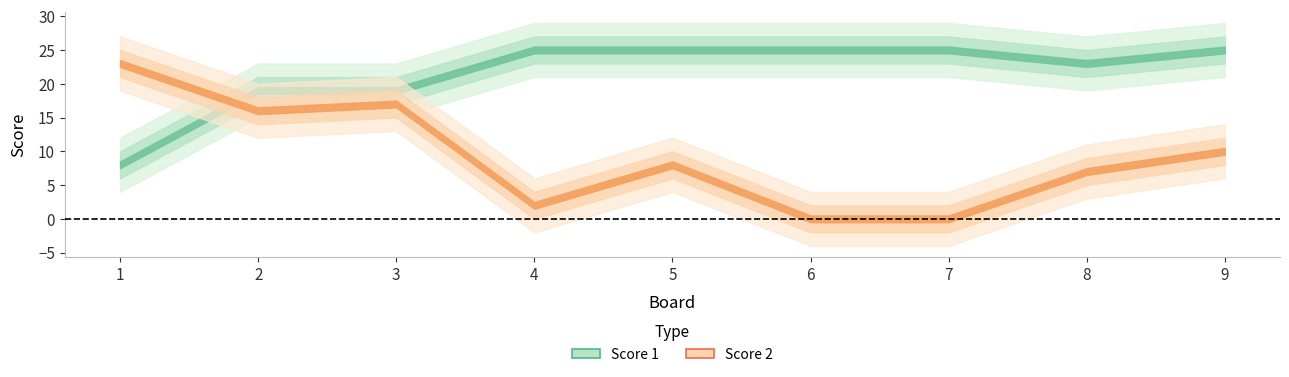

What is the sum of the Score 1 values at 2 and 9?

44